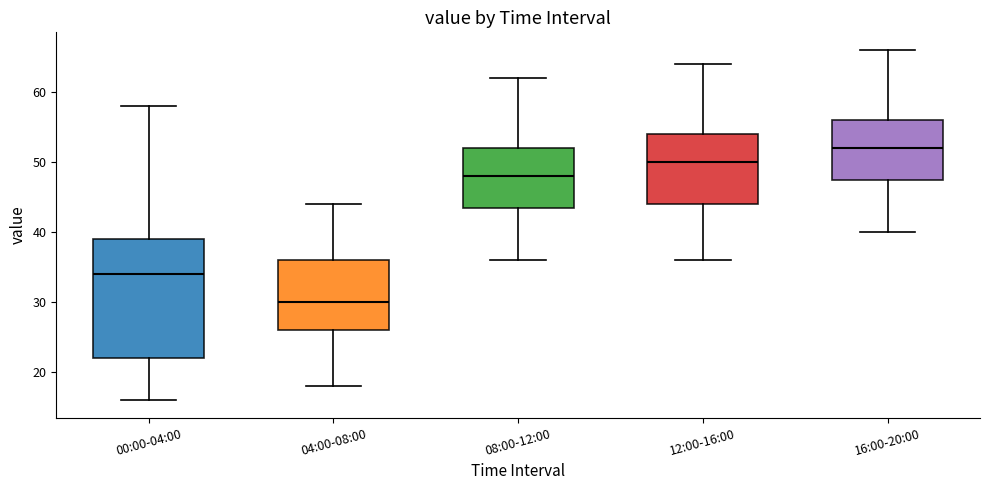

Reading left to right, read every box against the y-axis: the position of its median line, the range the box covers, and the ends of its whiskers. The values are not printed on the chart, so give them approximately, as read against the axis.

00:00-04:00: median 34, box 22 to 39, whiskers 16 to 58
04:00-08:00: median 30, box 26 to 36, whiskers 18 to 44
08:00-12:00: median 48, box 44 to 52, whiskers 36 to 62
12:00-16:00: median 50, box 44 to 54, whiskers 36 to 64
16:00-20:00: median 52, box 48 to 56, whiskers 40 to 66